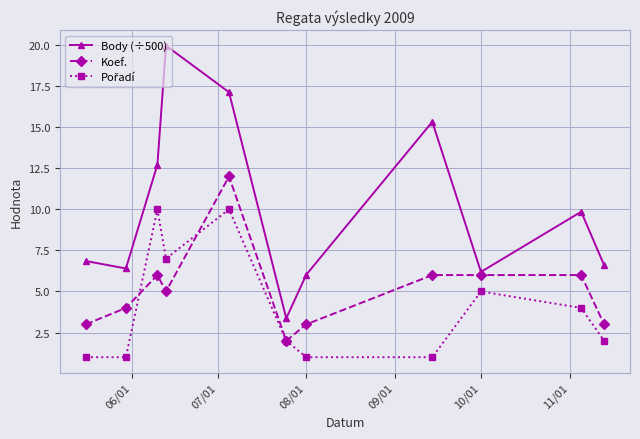

Which series has the largest range (max minus min)?

Body (÷500)